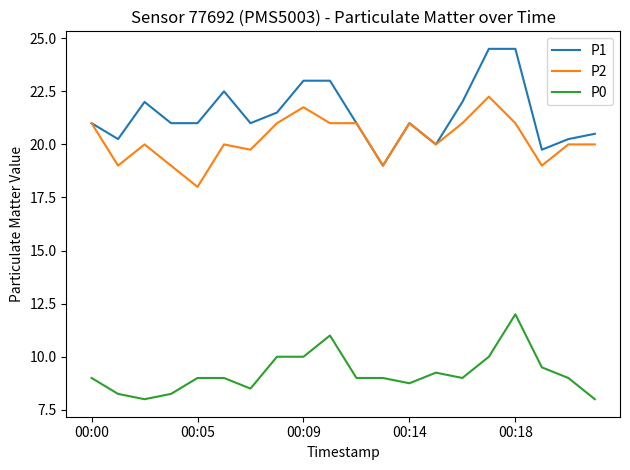

Which series has the largest total across all categories?

P1